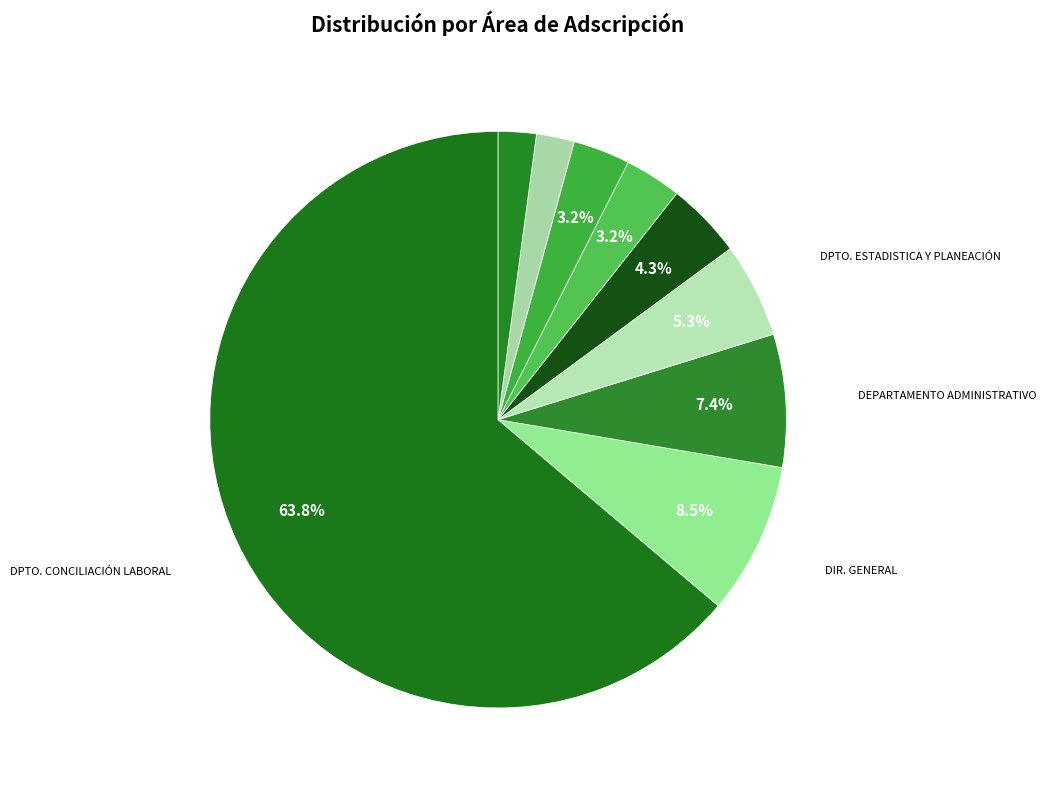

Count the number of slices in the pie.

9